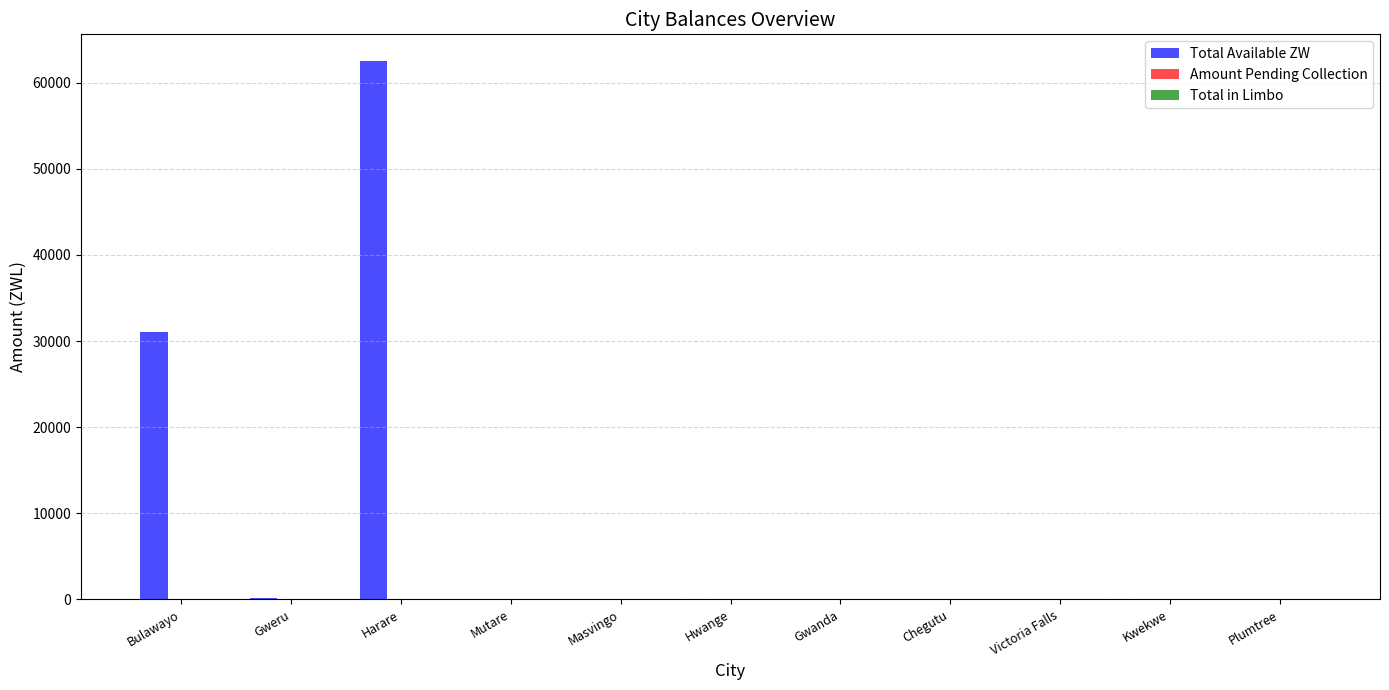

What is the greatest value displayed?

62490.4